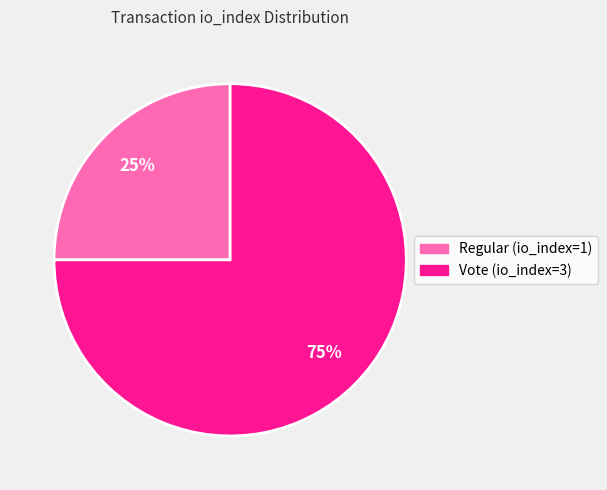

How many segments does this pie chart have?

2